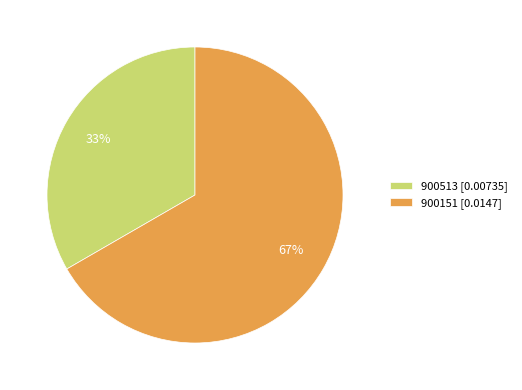

To the nearest percent, what is the average slice percentage?

50%